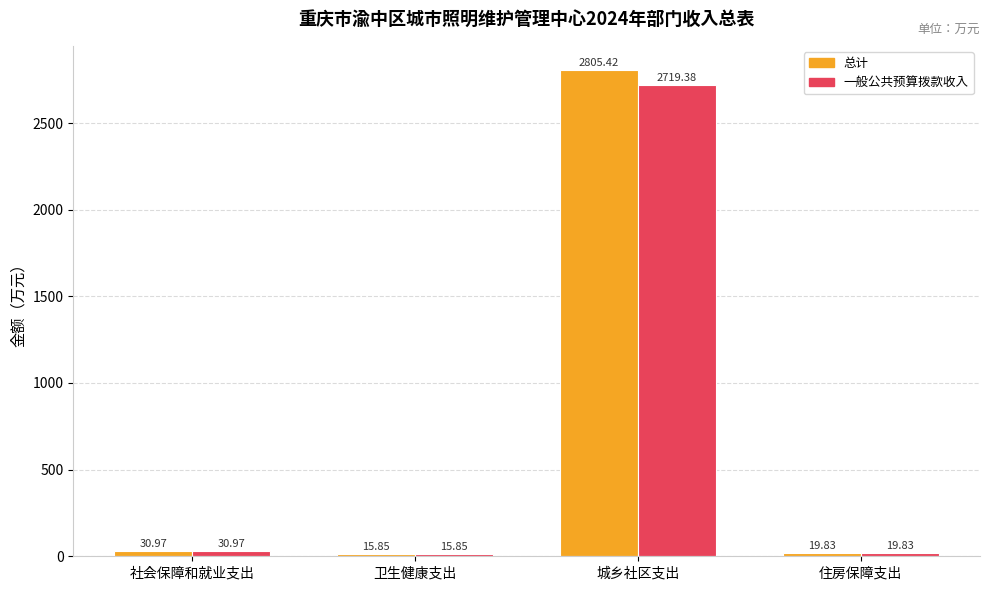

What is the label of the 2nd bar from the right?

城乡社区支出